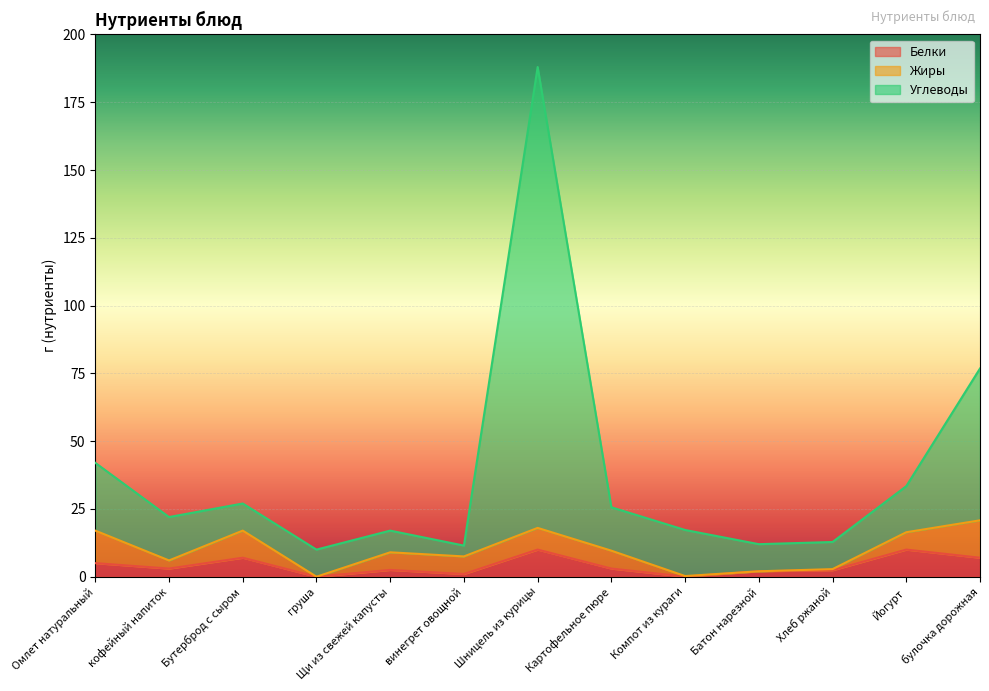

What is the total value across all series at Хлеб ржаной?

12.8